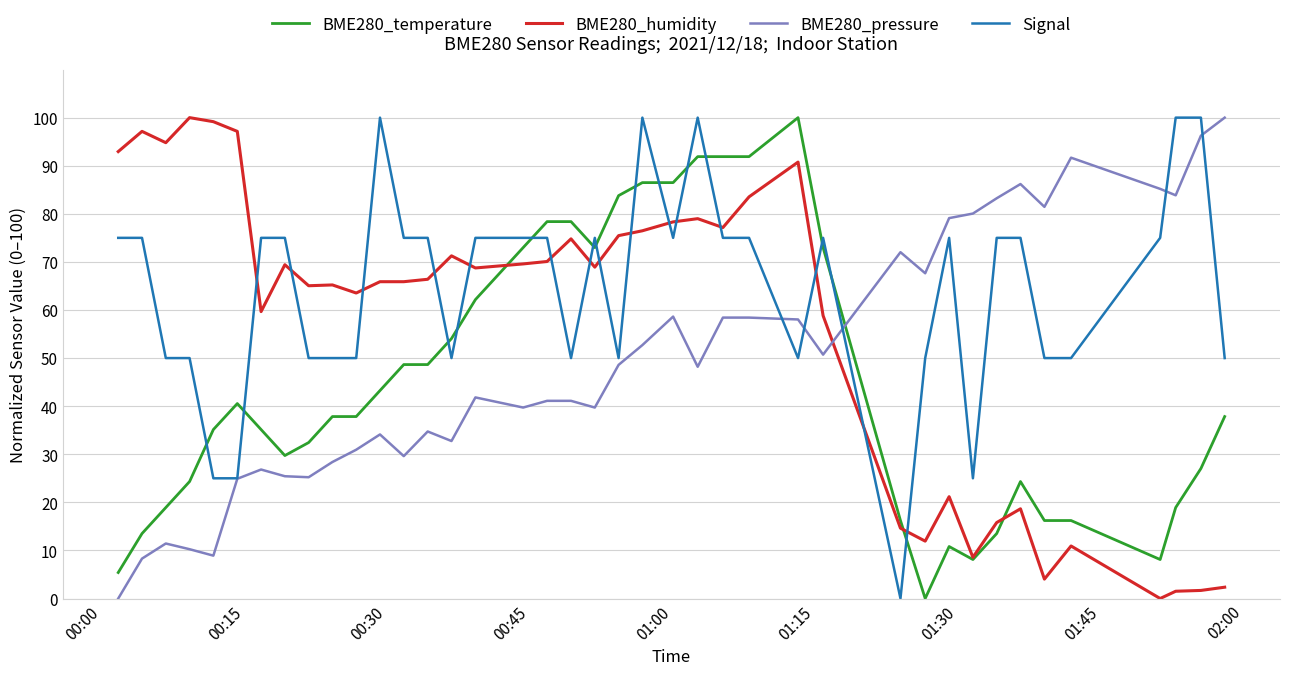

How many times do BME280_humidity and BME280_pressure cross each other?

1